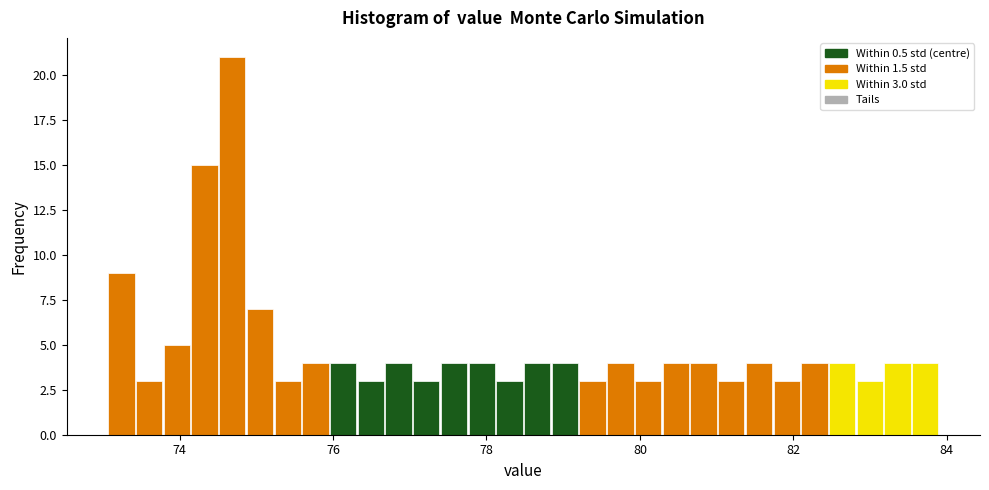

Around what value on the x-axis is the tallest bar? Give the approximate position of its centre, as read against the axis.

74.6